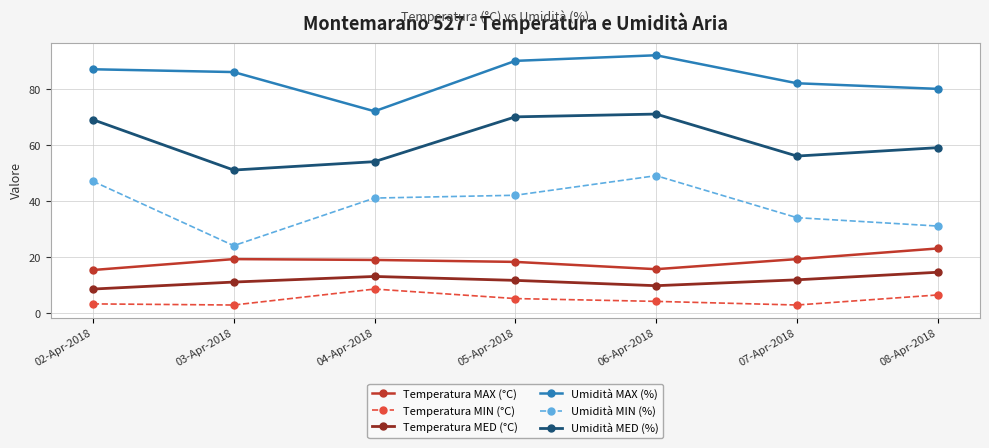

What is the maximum value for Umidità MED (%)?

71.0